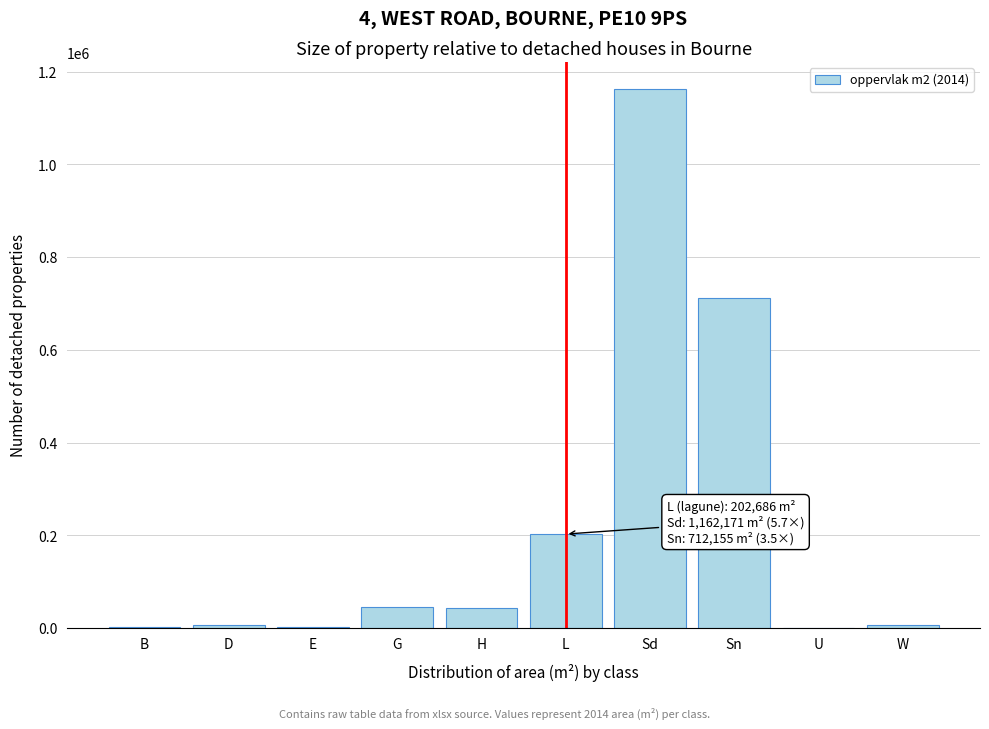

At which category does the chart reach its peak across all series?

Sd